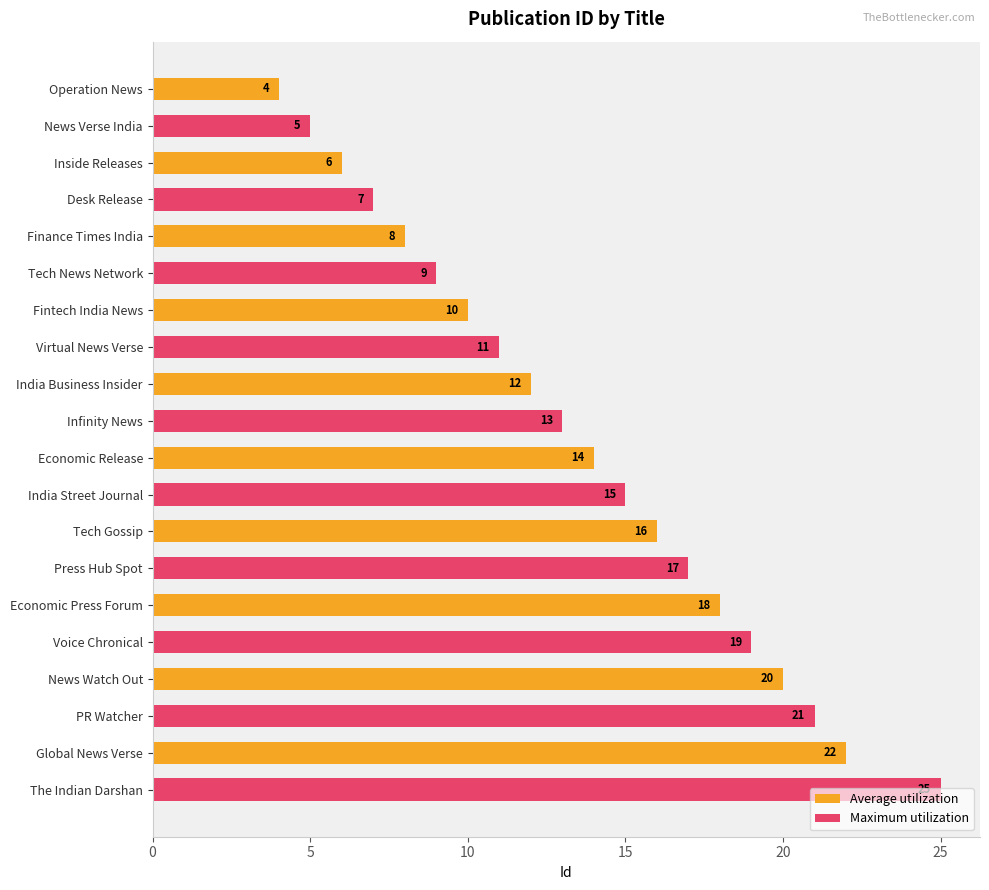

Read the Average utilization value at News Watch Out.

20